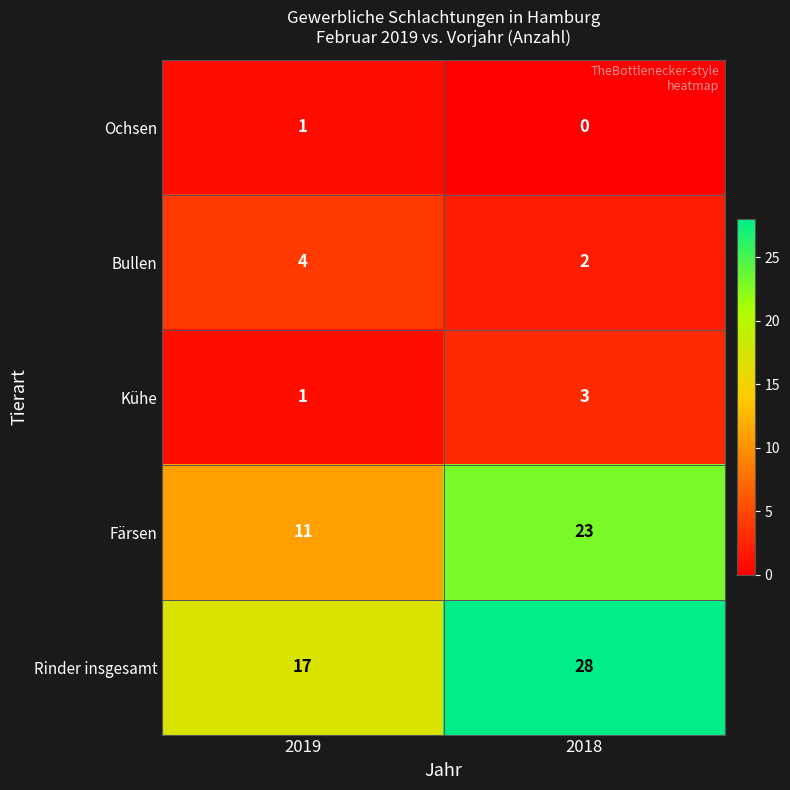

Where is Rinder insgesamt nearest to the value 22?

2019